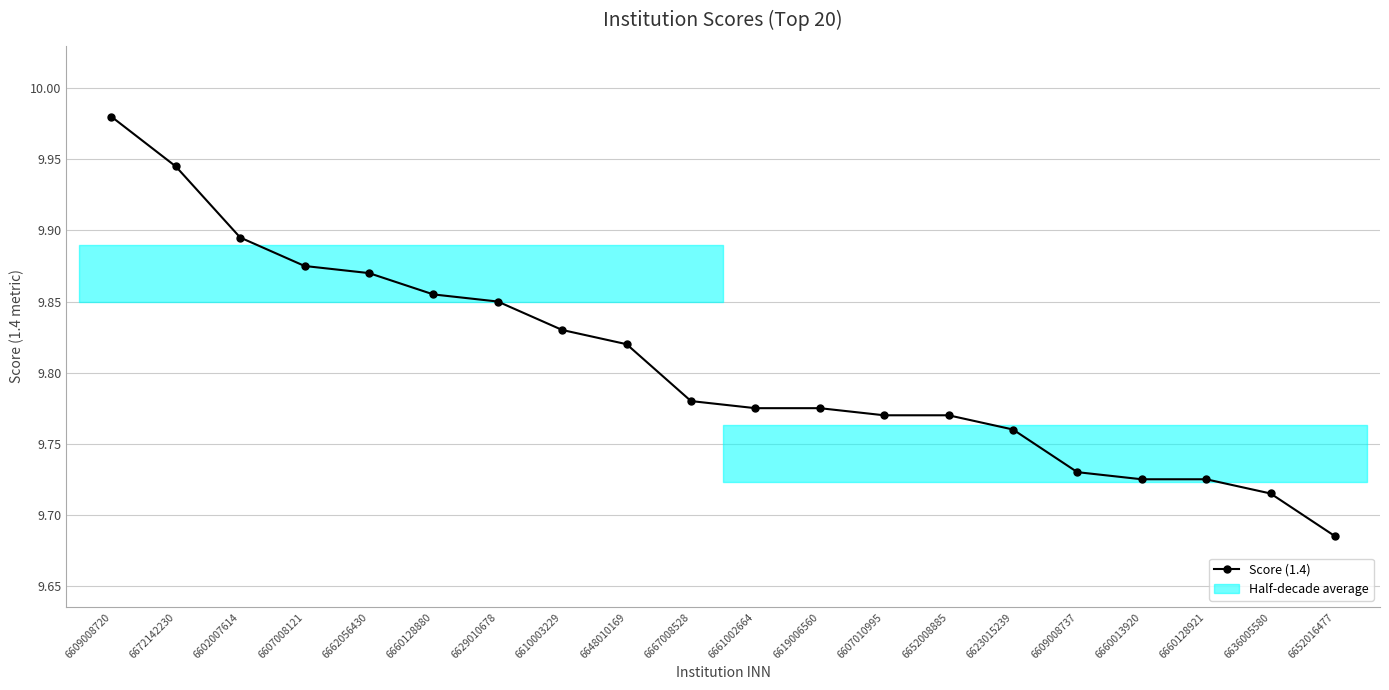

What is the sum of the values at 6652016477 and 6661002664?

19.5